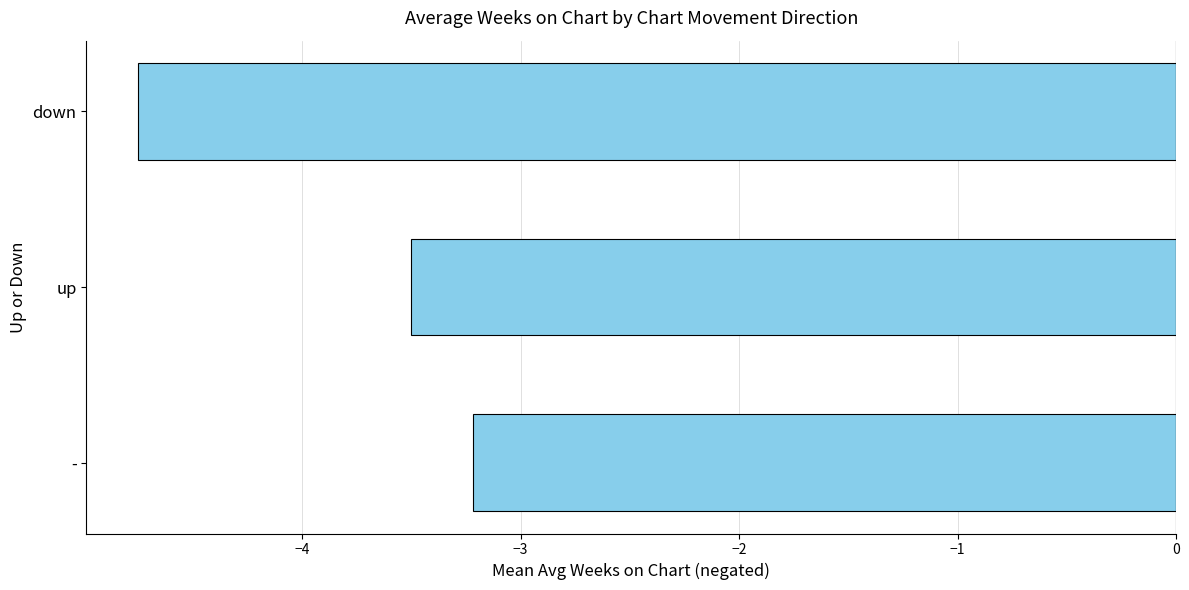

What is the maximum value shown in the chart?

-3.2